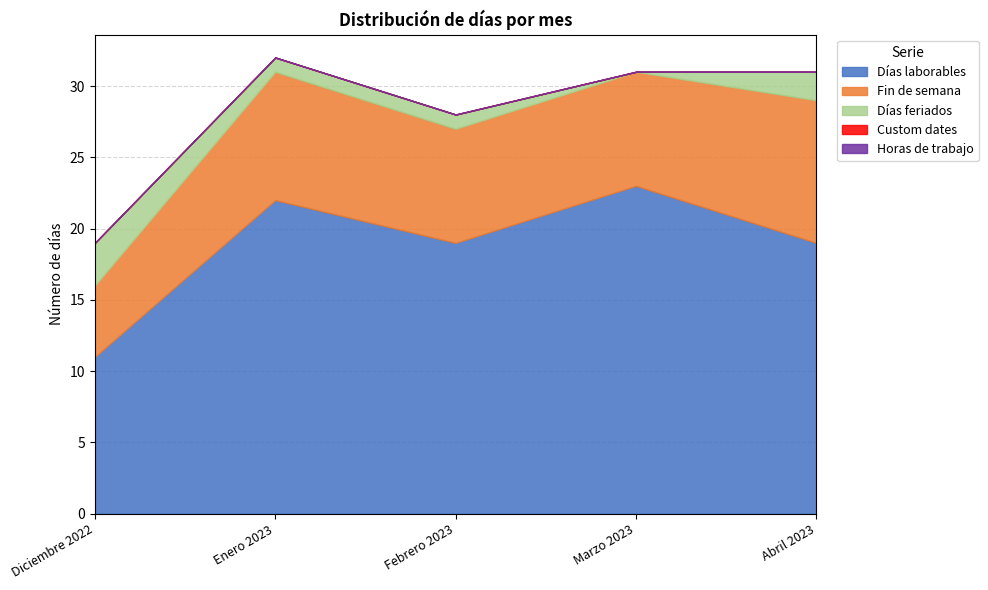

The value of Días laborables at Enero 2023 is 10. True or false?

False